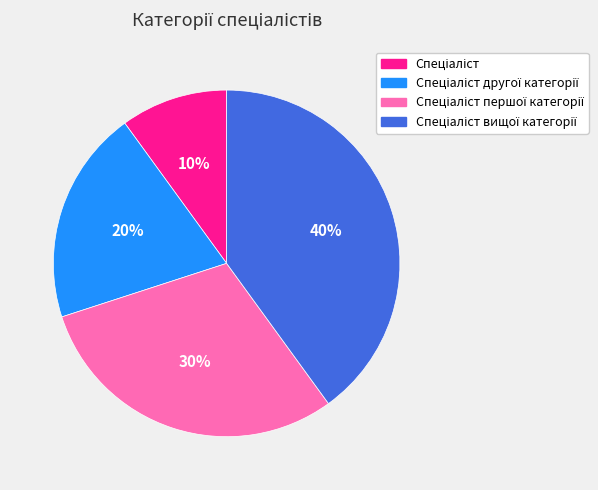

To the nearest percent, what is the difference between the largest and smallest slice percentages?

30%